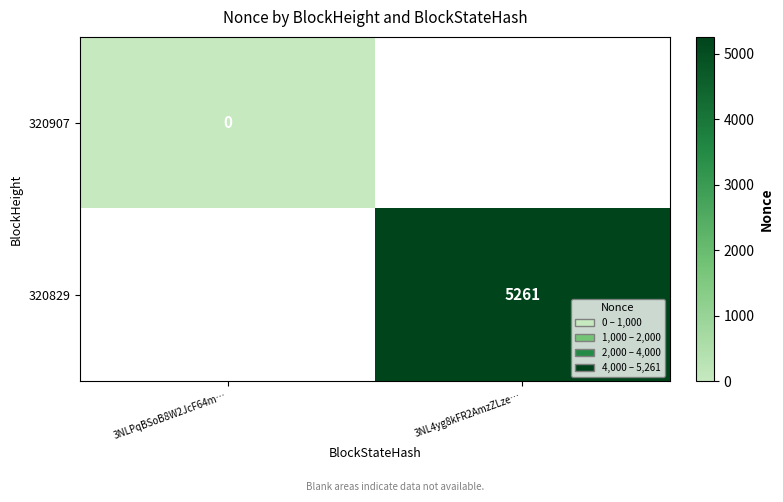

What is the greatest value displayed?

5261.0